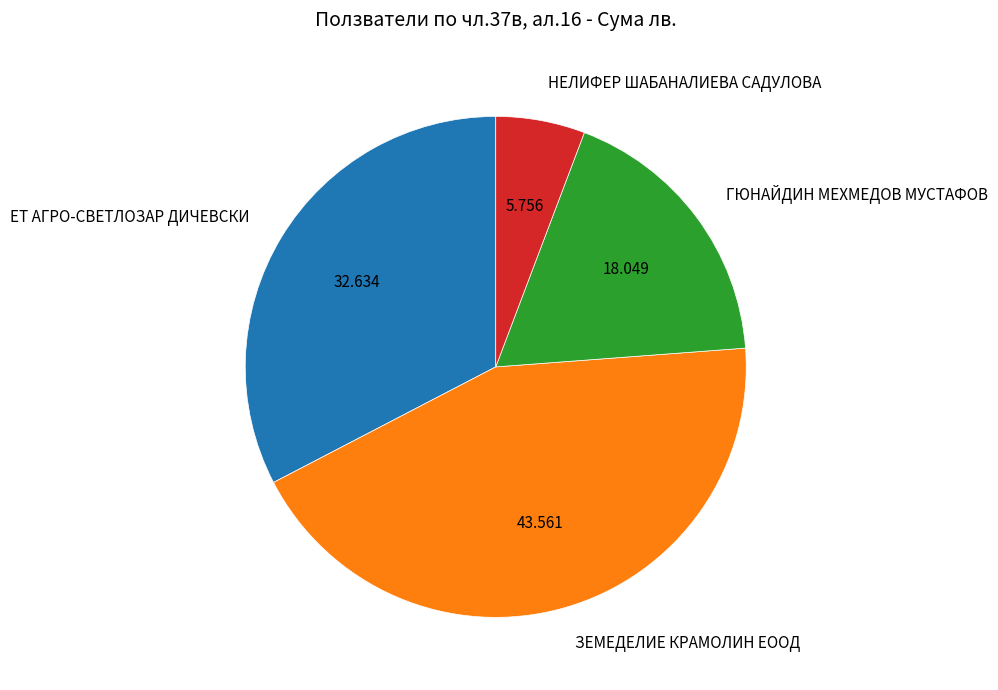

Combined, do НЕЛИФЕР ШАБАНАЛИЕВА САДУЛОВА and ЕТ АГРО-СВЕТЛОЗАР ДИЧЕВСКИ account for over 50%?

No